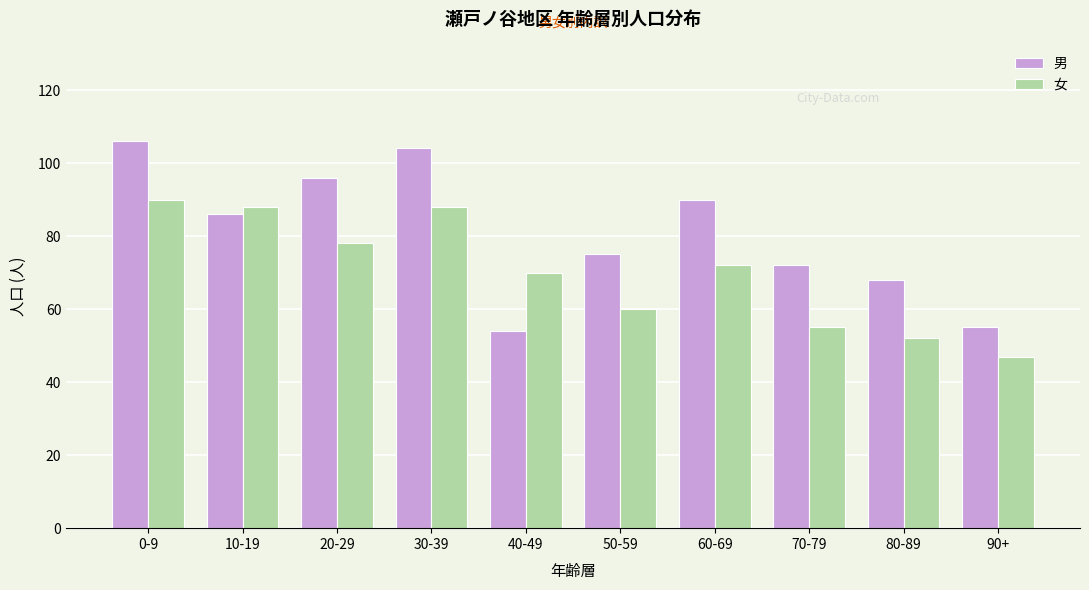

Does the chart contain stacked bars?

No